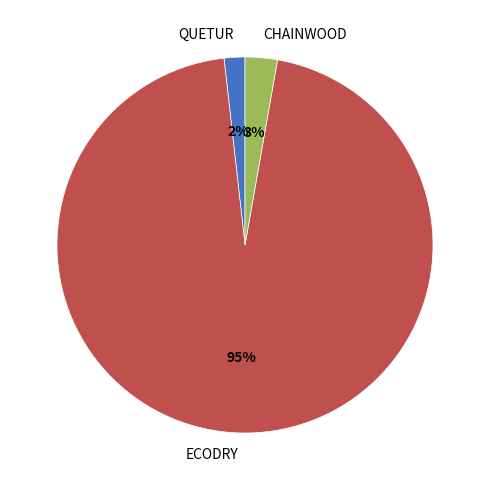

Does any single category account for the majority?

Yes